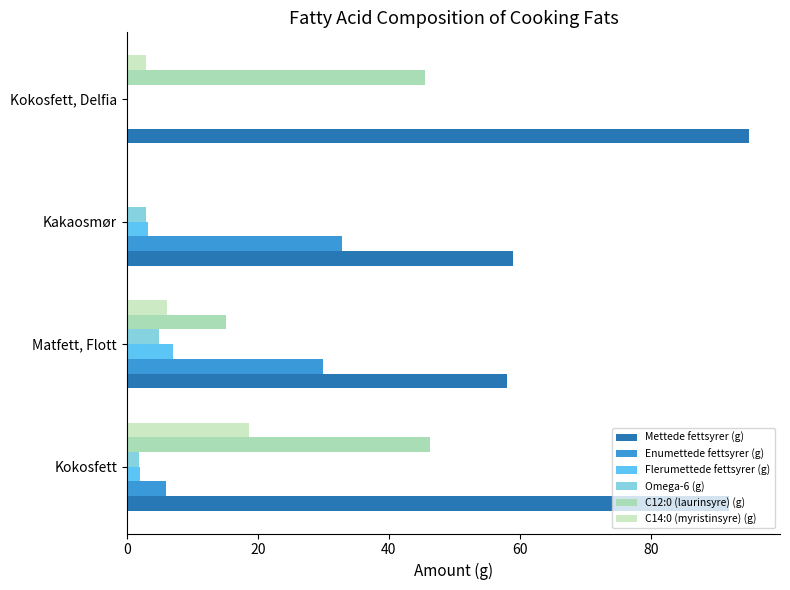

Which series has the largest range (max minus min)?

C12:0 (laurinsyre) (g)